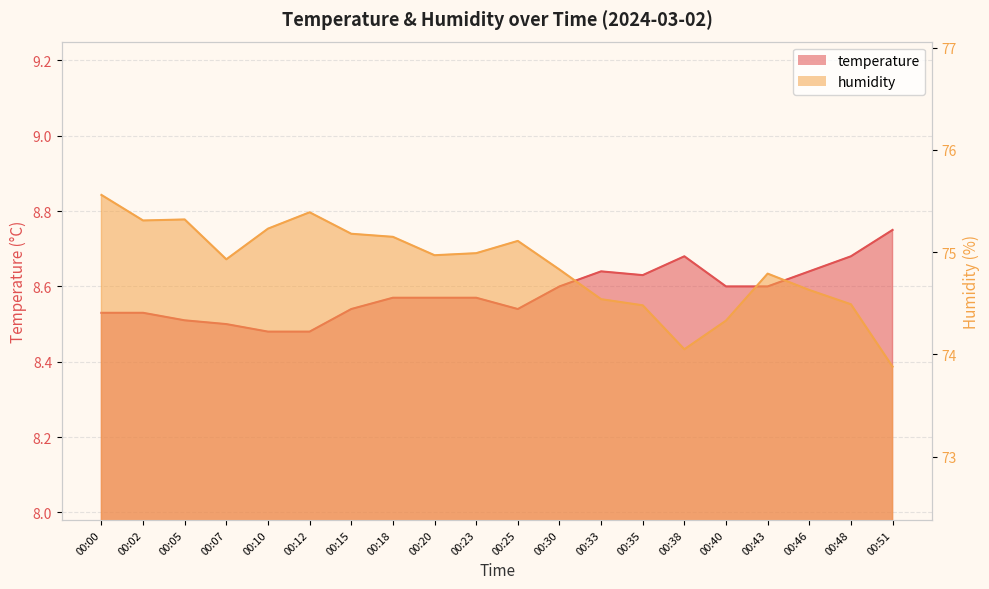

Where is temperature nearest to the value 8?

00:10